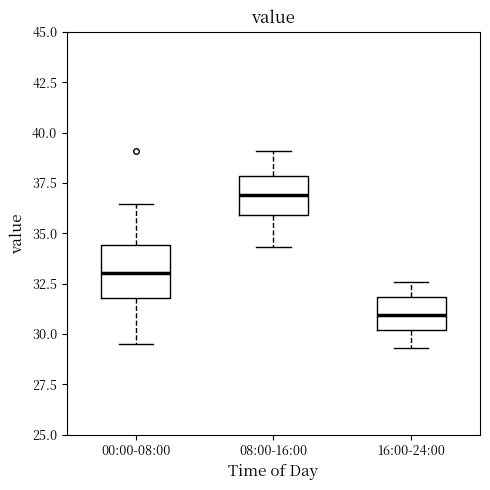

Reading left to right, read every box against the y-axis: the position of its median line, the range the box covers, and the ends of its whiskers. The values are not printed on the chart, so give them approximately, as read against the axis.

00:00-08:00: median 33.0, box 32.0 to 34.5, whiskers 29.5 to 36.5
08:00-16:00: median 37.0, box 36.0 to 38.0, whiskers 34.5 to 39.0
16:00-24:00: median 31.0, box 30.0 to 32.0, whiskers 29.5 to 32.5